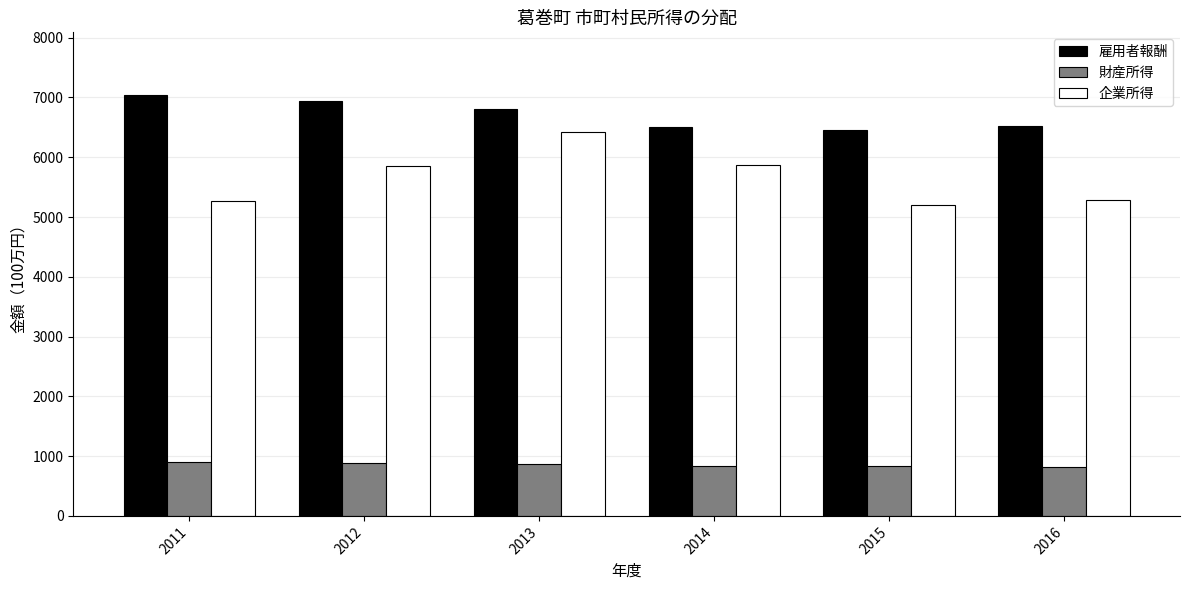

What is the lowest value of the 雇用者報酬 series?

6460